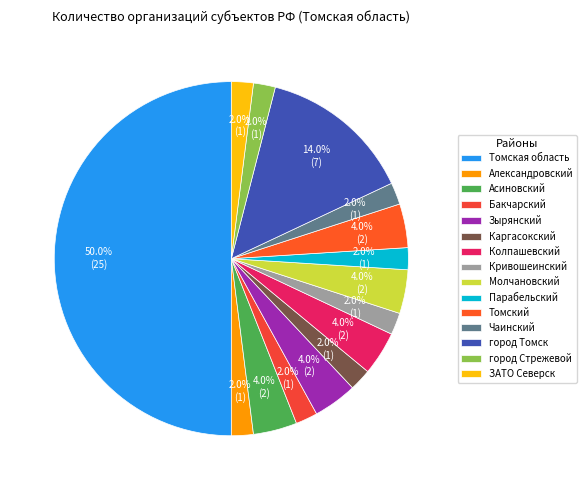

Rank the categories by value from lowest to highest.

Александровский, Бакчарский, Каргасокский, Кривошеинский, Парабельский, Чаинский, город Стрежевой, ЗАТО Северск, Асиновский, Зырянский, Колпашевский, Молчановский, Томский, город Томск, Томская область